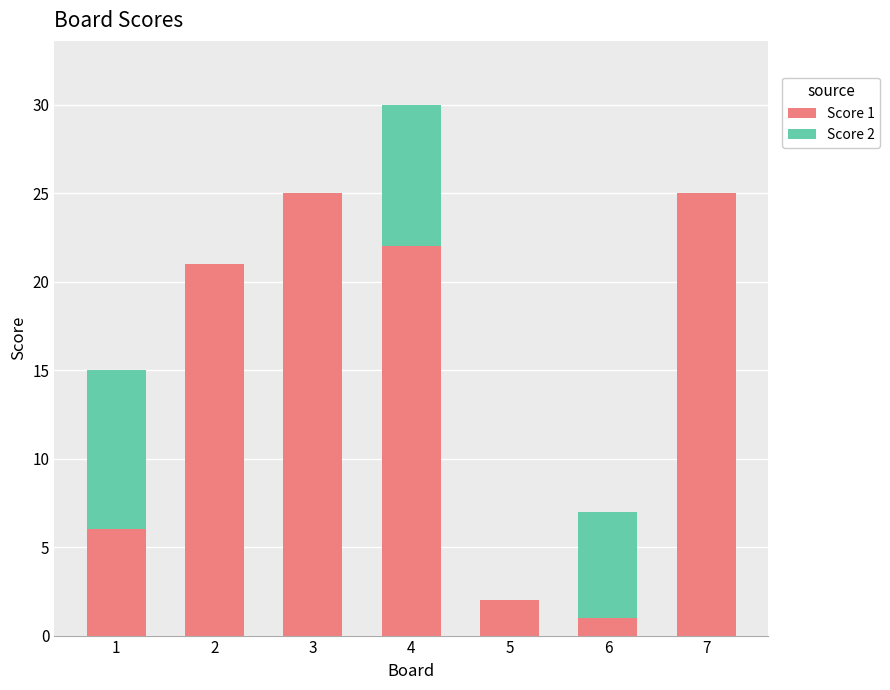

The value of Score 1 at 7 is 25. True or false?

True